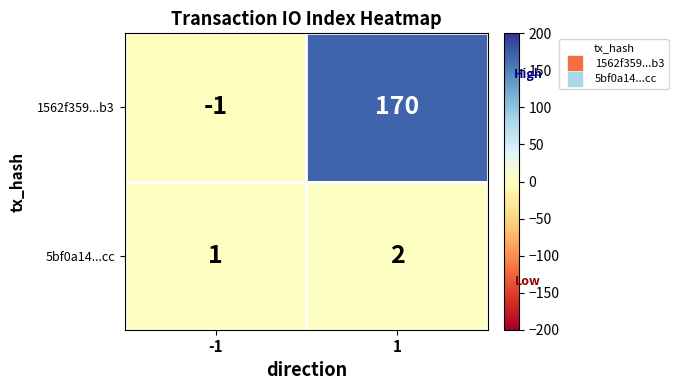

Rank the series by their average value, from lowest to highest.

5bf0a14...cc, 1562f359...b3